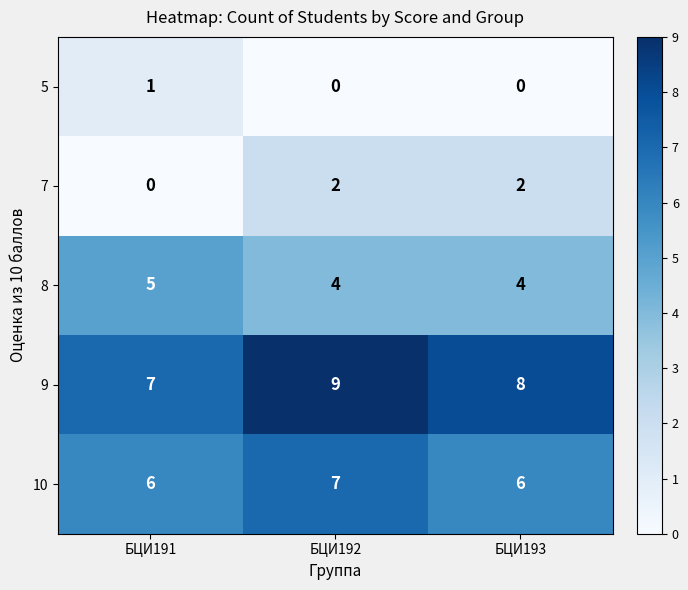

Reading right to left, what are all the values shown in this chart?

5: БЦИ193=0	БЦИ192=0	БЦИ191=1
7: БЦИ193=2	БЦИ192=2	БЦИ191=0
8: БЦИ193=4	БЦИ192=4	БЦИ191=5
9: БЦИ193=8	БЦИ192=9	БЦИ191=7
10: БЦИ193=6	БЦИ192=7	БЦИ191=6